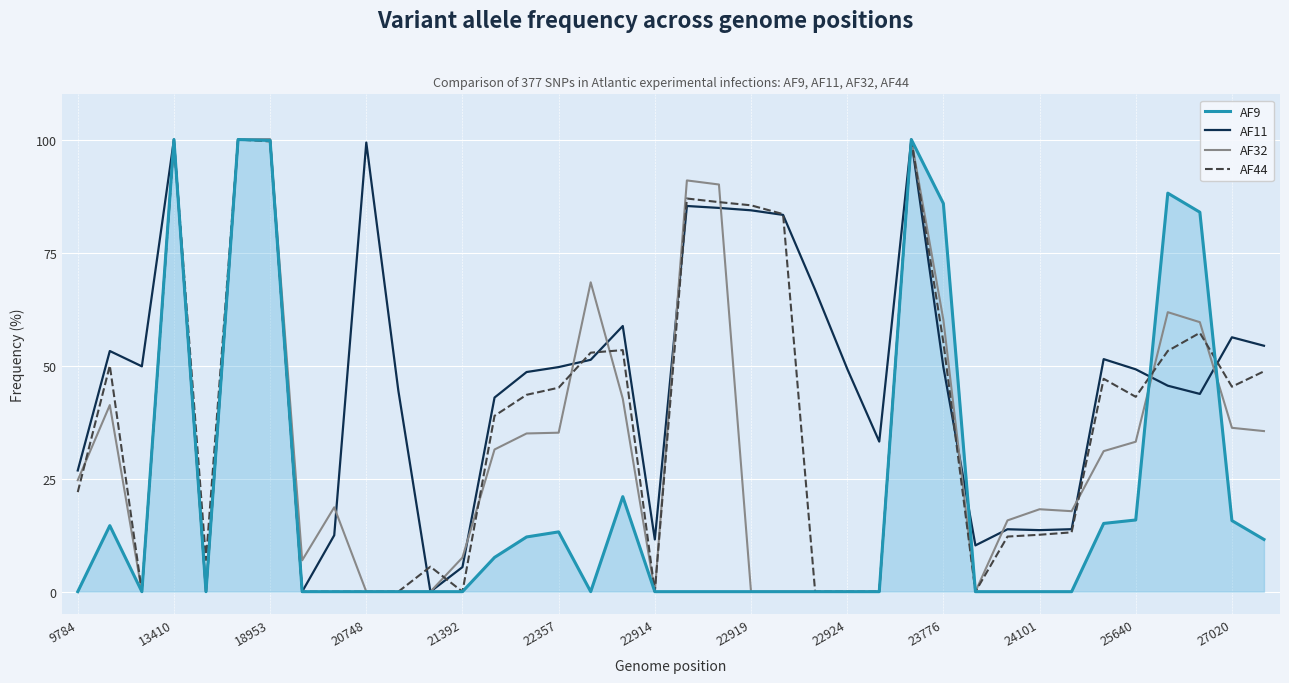

What is the highest value of the AF44 series?

100.0